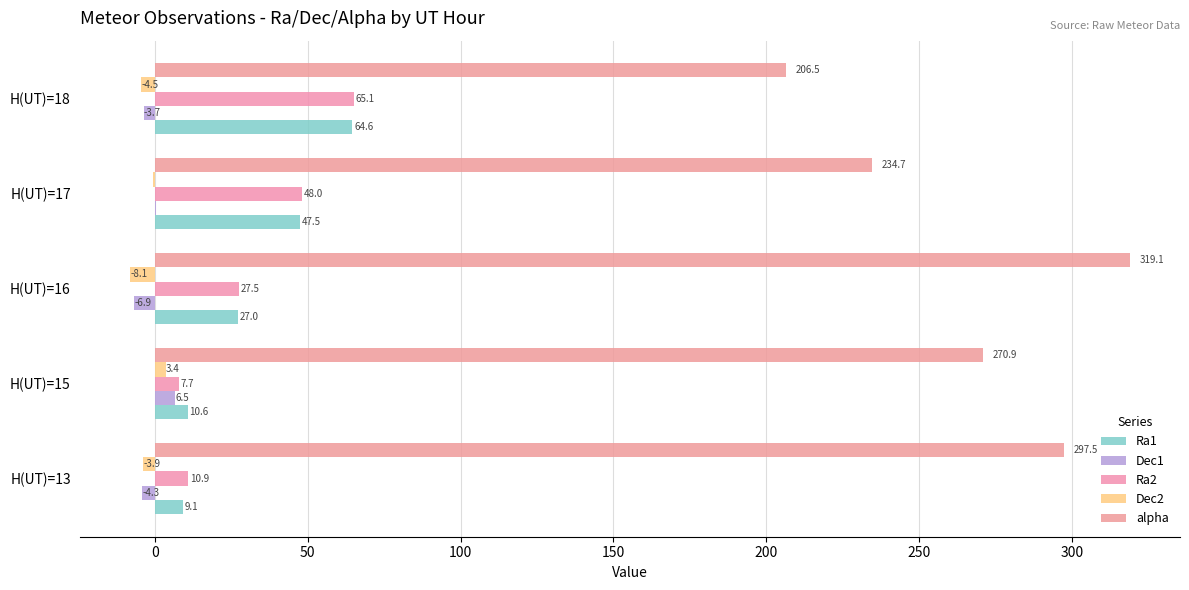

How many categories are shown in the chart?

5